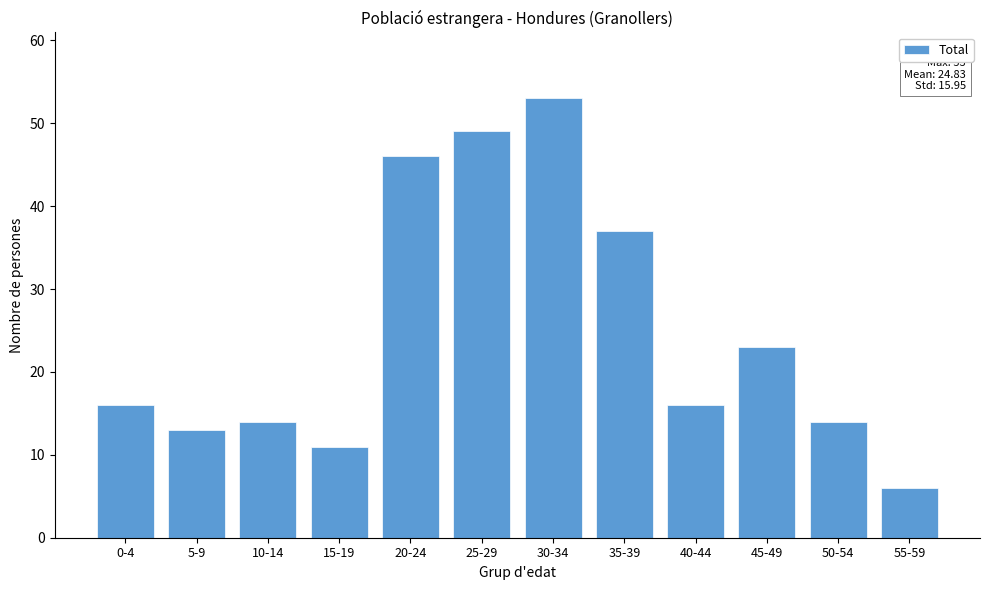

Reading left to right, extract all data points from this chart.

0-4=16	5-9=13	10-14=14	15-19=11	20-24=46	25-29=49	30-34=53	35-39=37	40-44=16	45-49=23	50-54=14	55-59=6